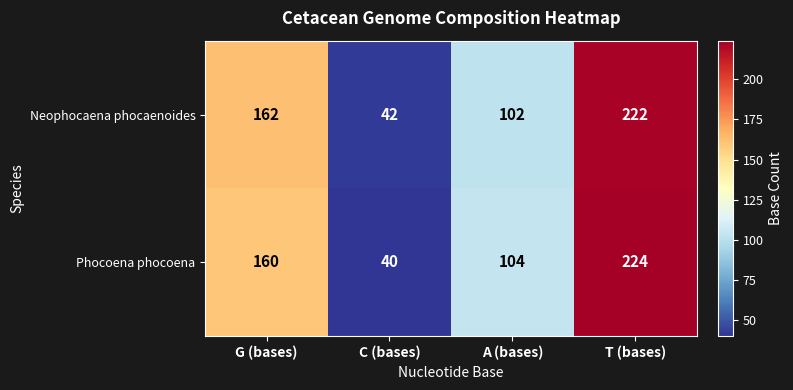

Is it true that Phocoena phocoena equals 104 at A (bases)?

True